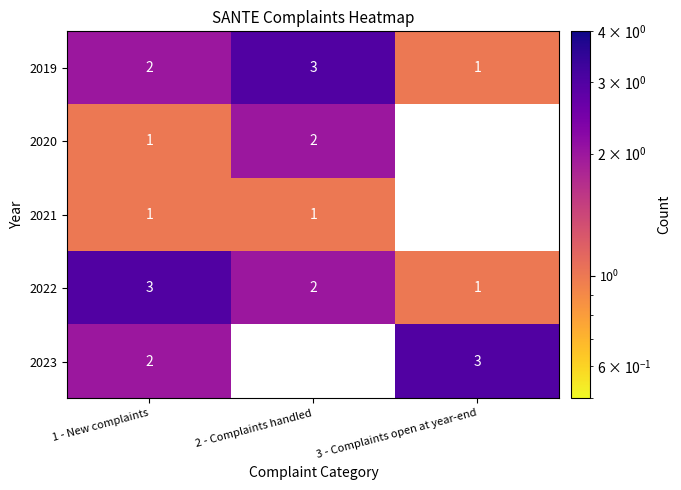

At which category does the chart reach its peak across all series?

2 - Complaints handled